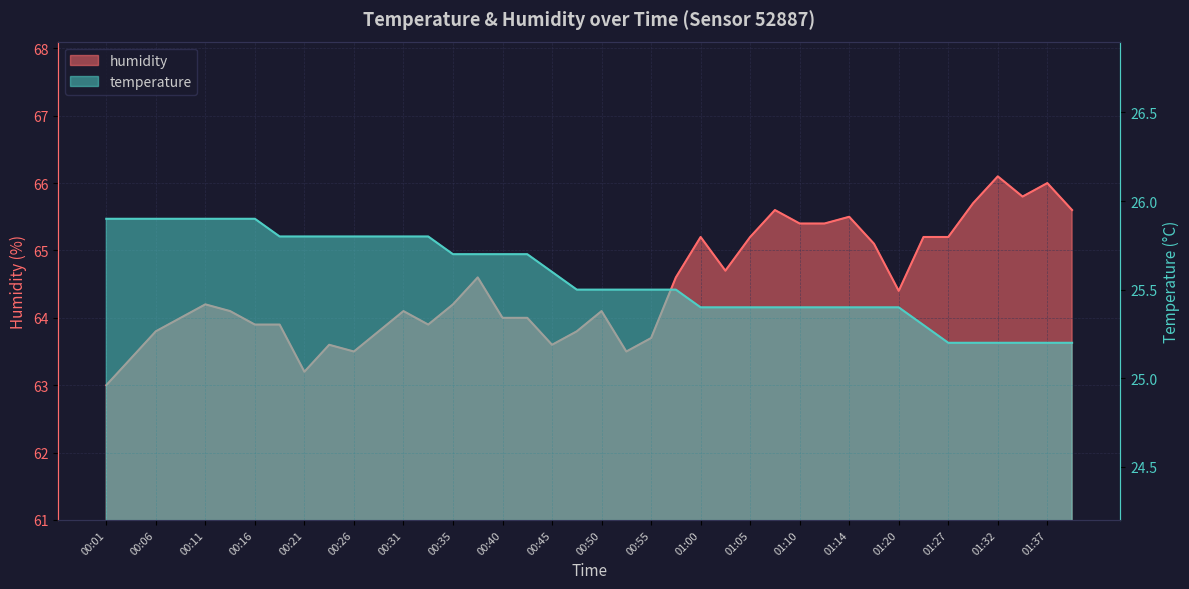

The value of temperature at 00:33 is 37.4. True or false?

False